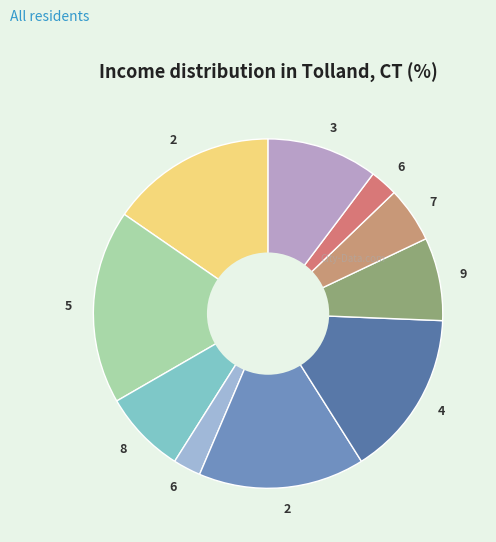

To the nearest percent, what is the difference between the largest and smallest slice percentages?

15%